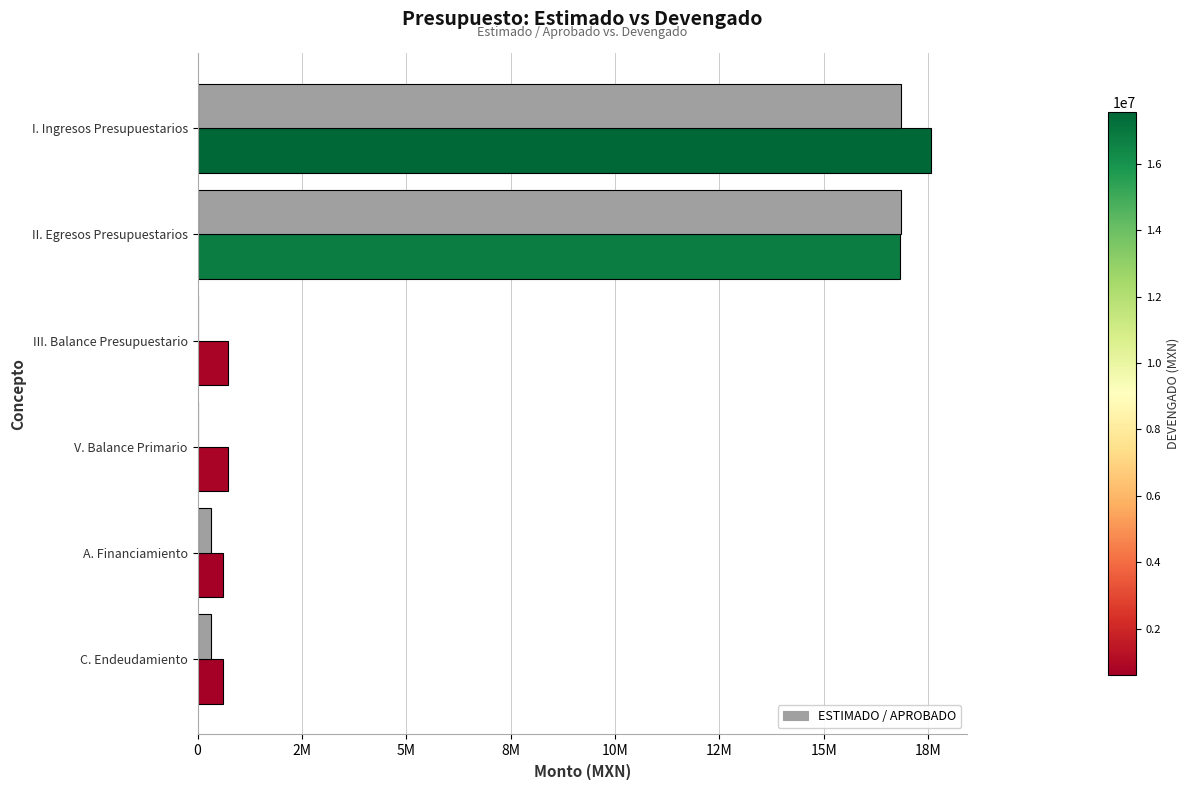

Does the chart contain any negative values?

No